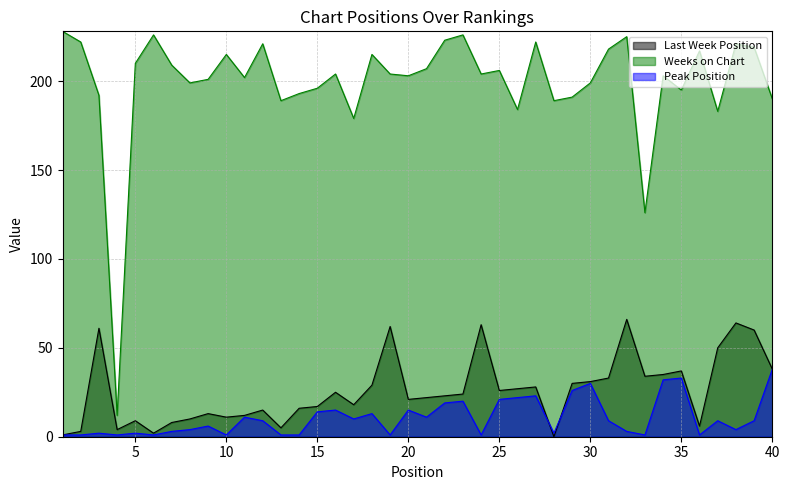

At how many categories does at least one series exceed 118?

39